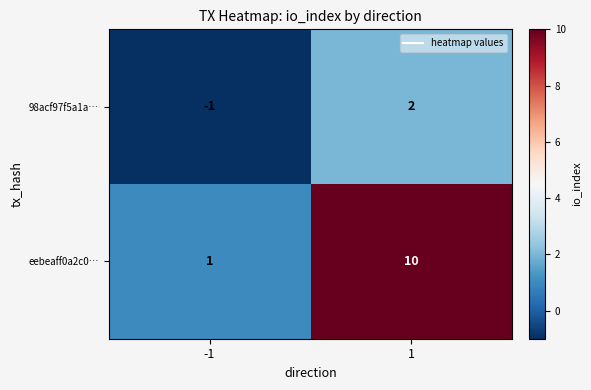

What is the difference between the highest and lowest values at 1?

8